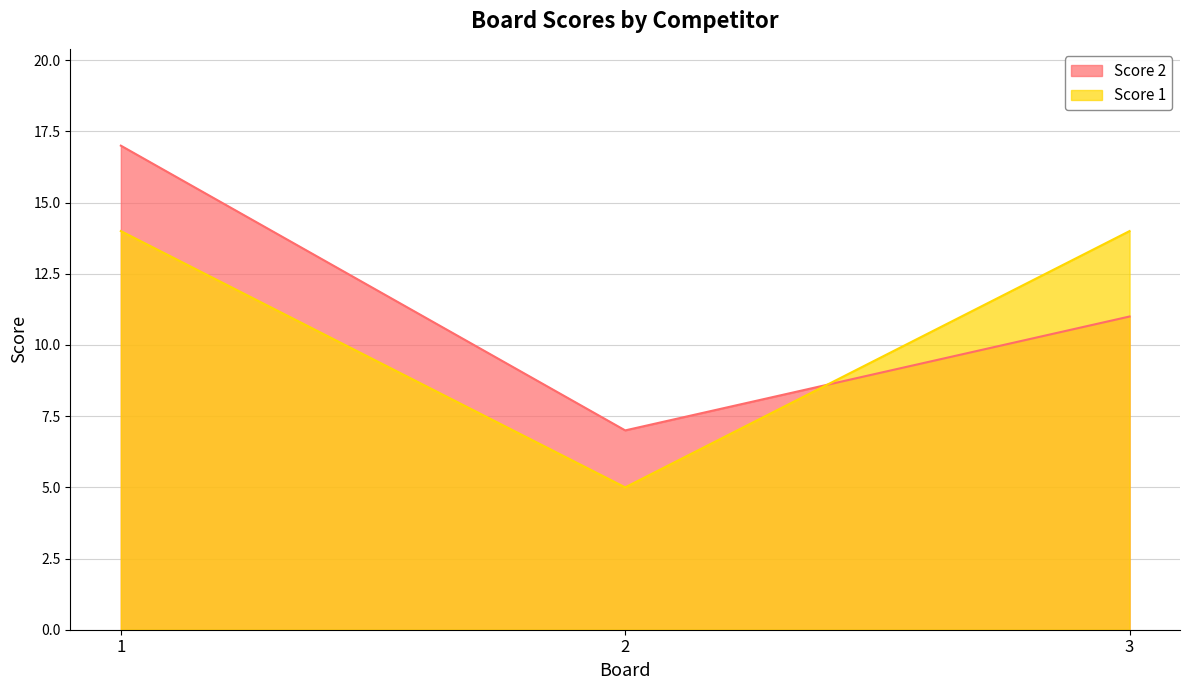

Reading left to right, transcribe all the data shown in this chart.

Score 2: 1=17	2=7	3=11
Score 1: 1=14	2=5	3=14